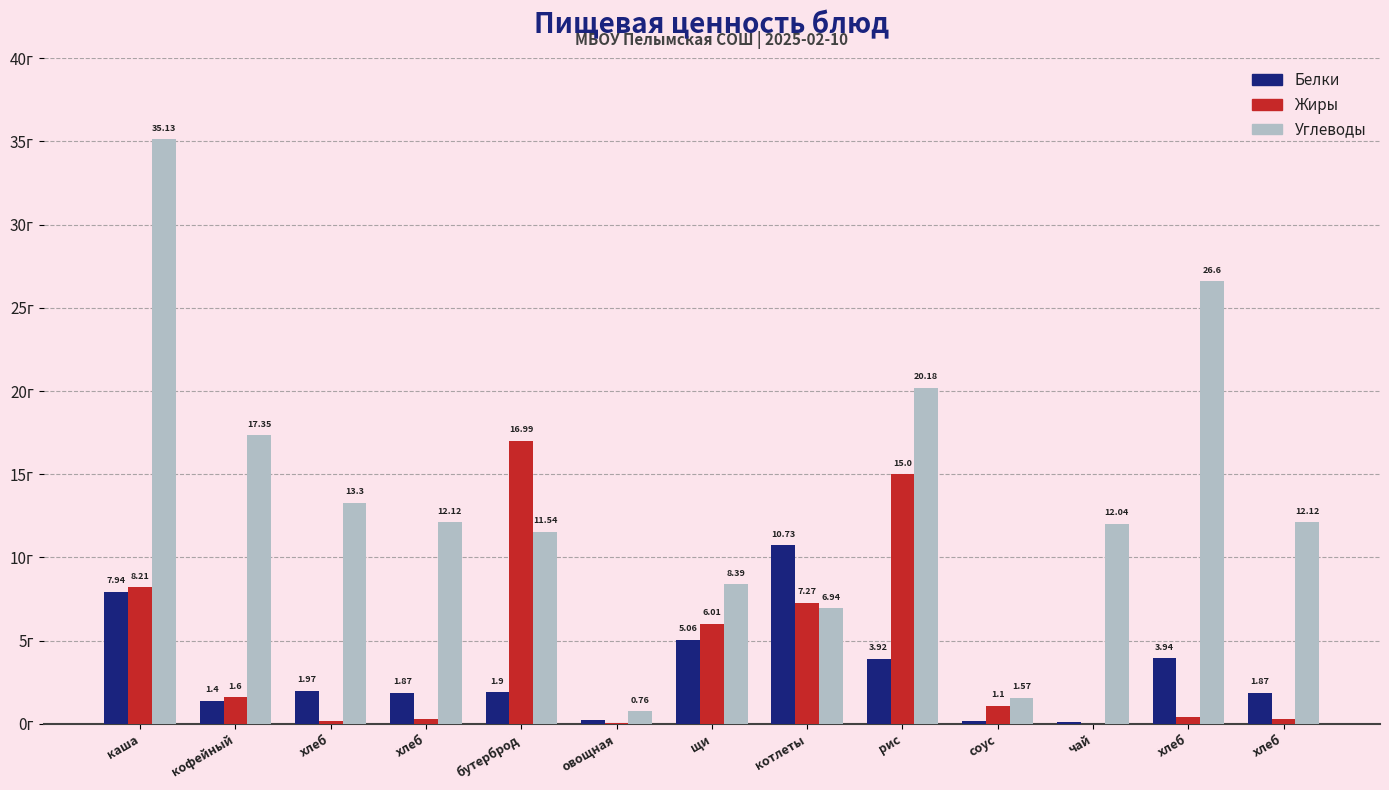

Is the value of Углеводы at хлеб greater than the value of Жиры at чай?

Yes